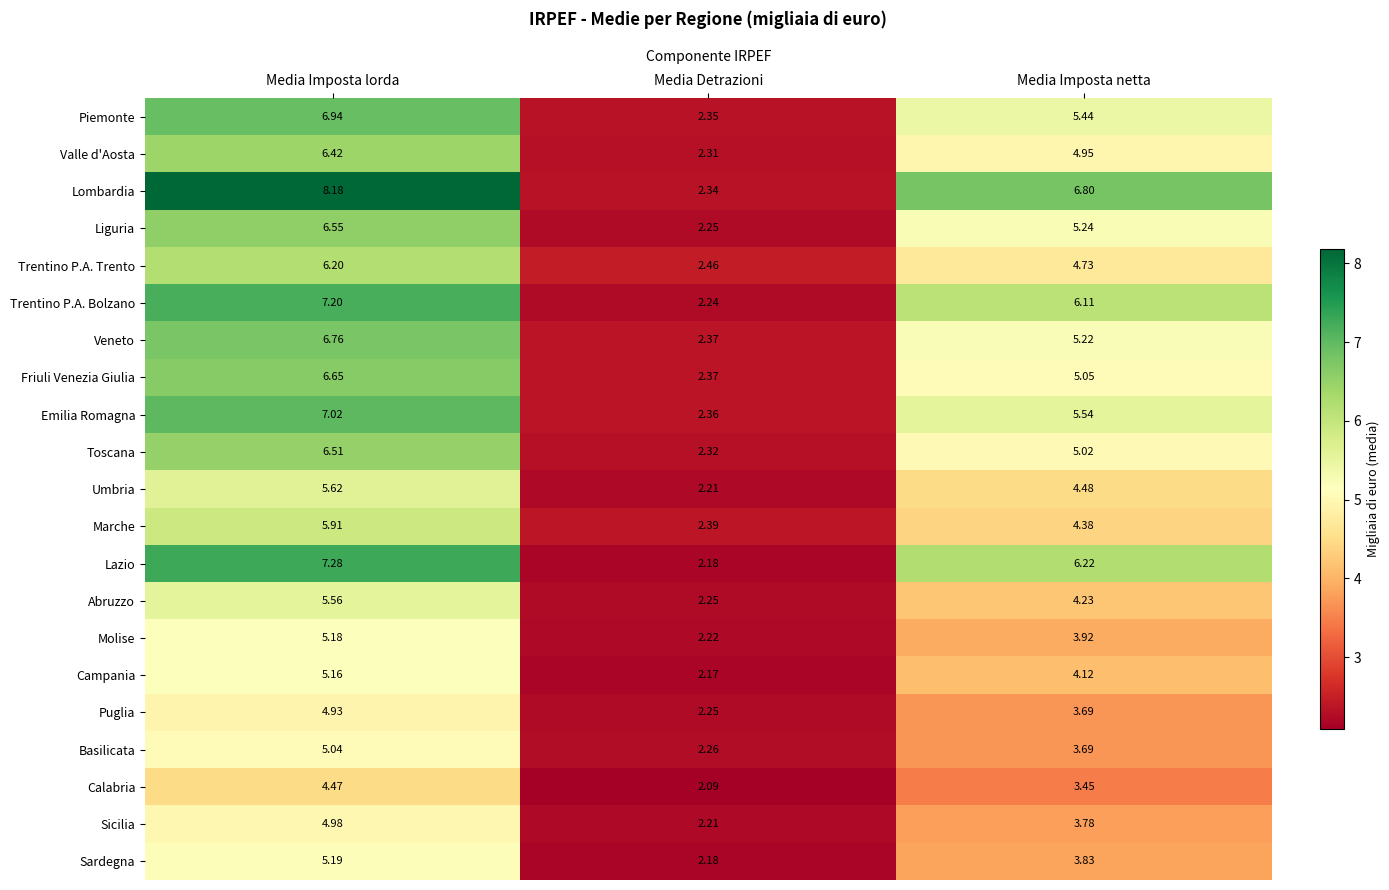

At which category does the chart reach its peak across all series?

Media Imposta lorda